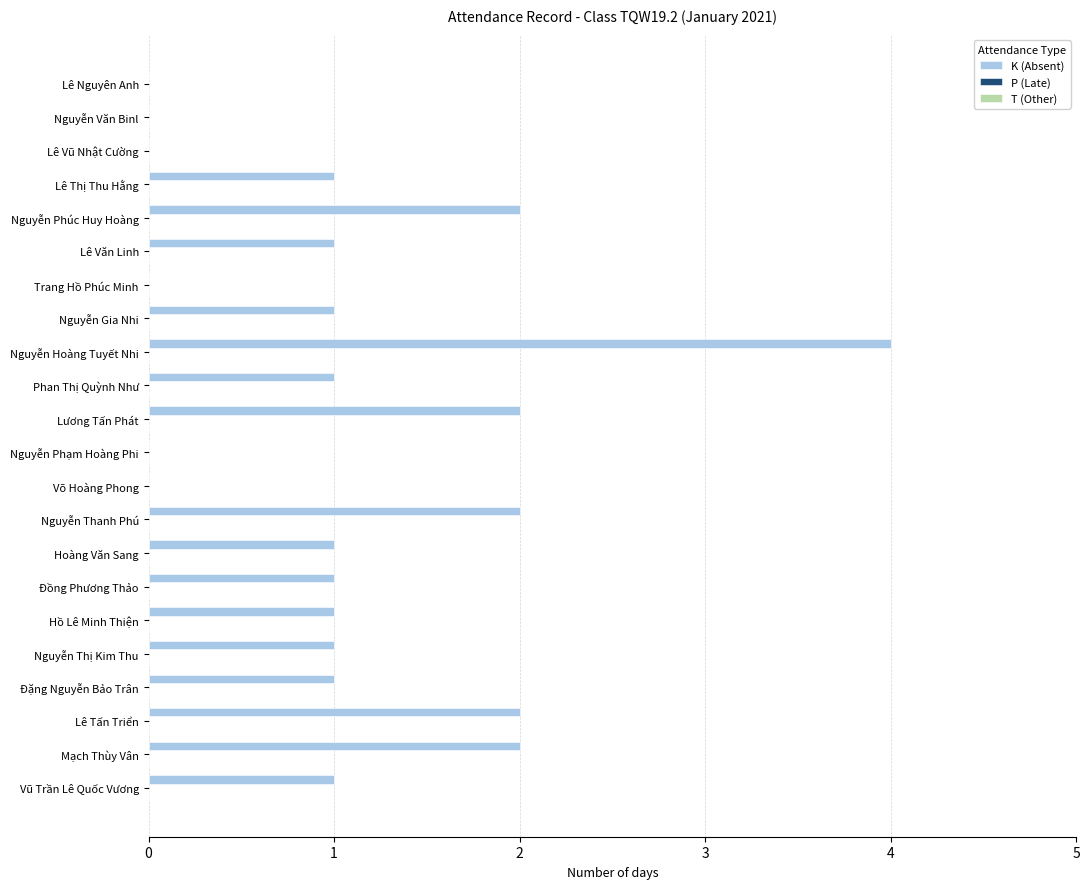

The chart shows a value of 1 at Nguyễn Gia Nhi. True or false?

True